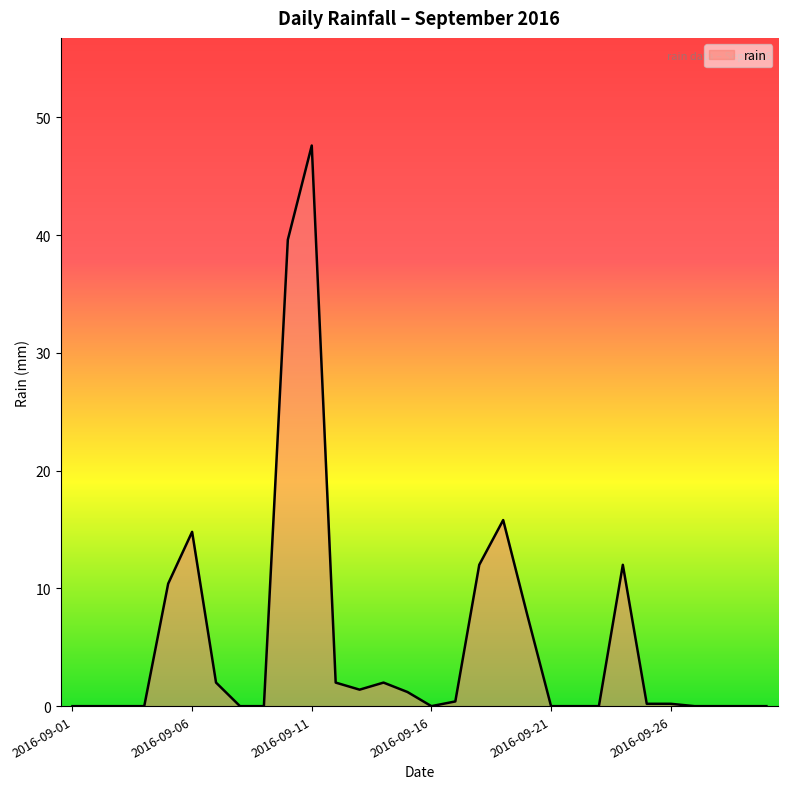

What is the difference between the maximum and minimum values?

47.6